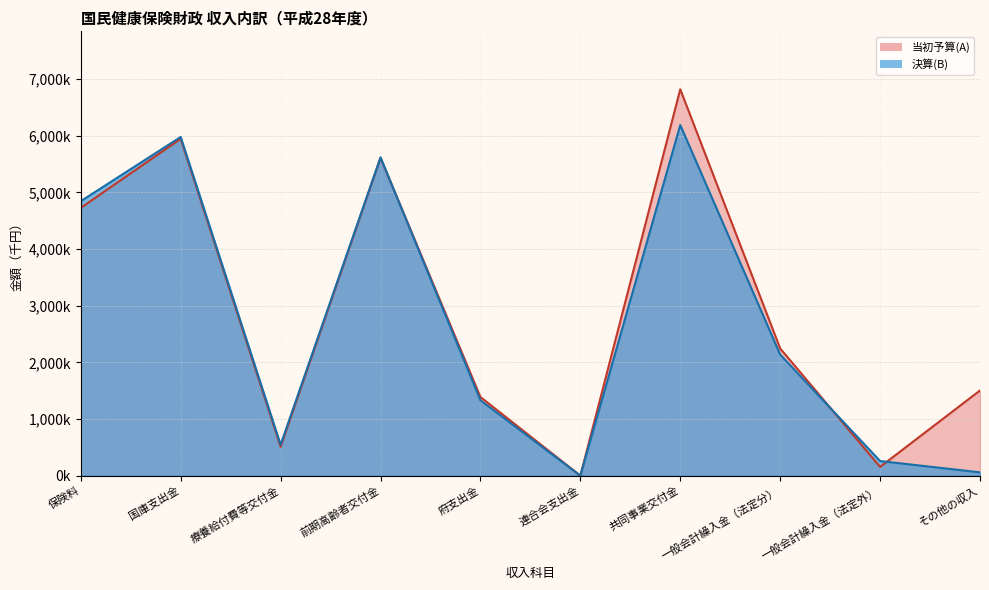

Where is 決算(B) nearest to the value 3095460?

一般会計繰入金（法定分）